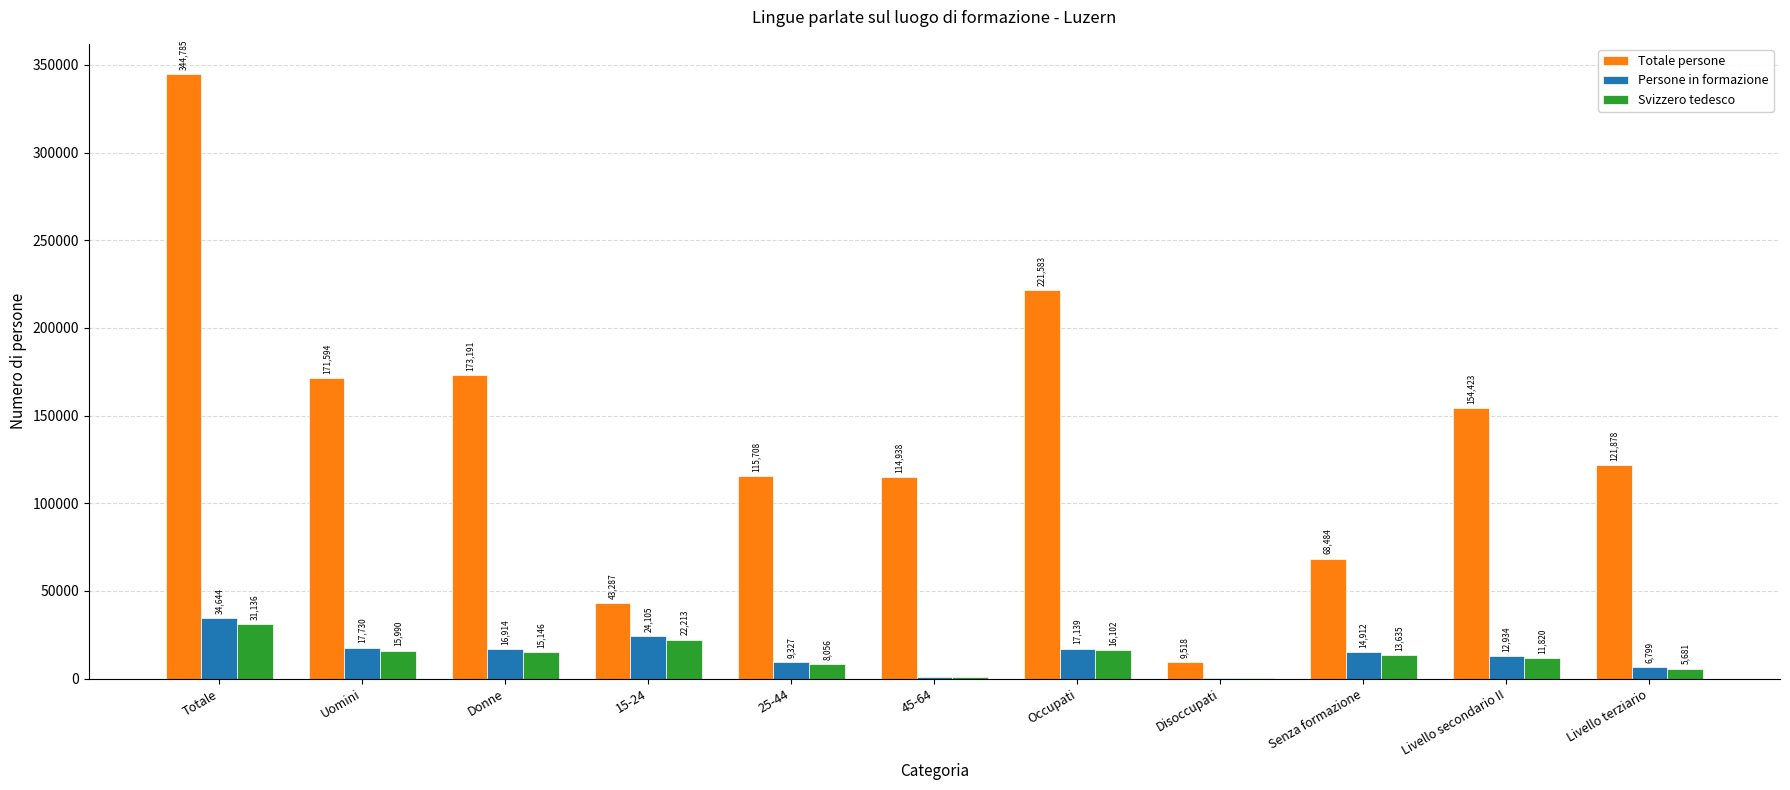

Which series has the largest total across all categories?

Totale persone